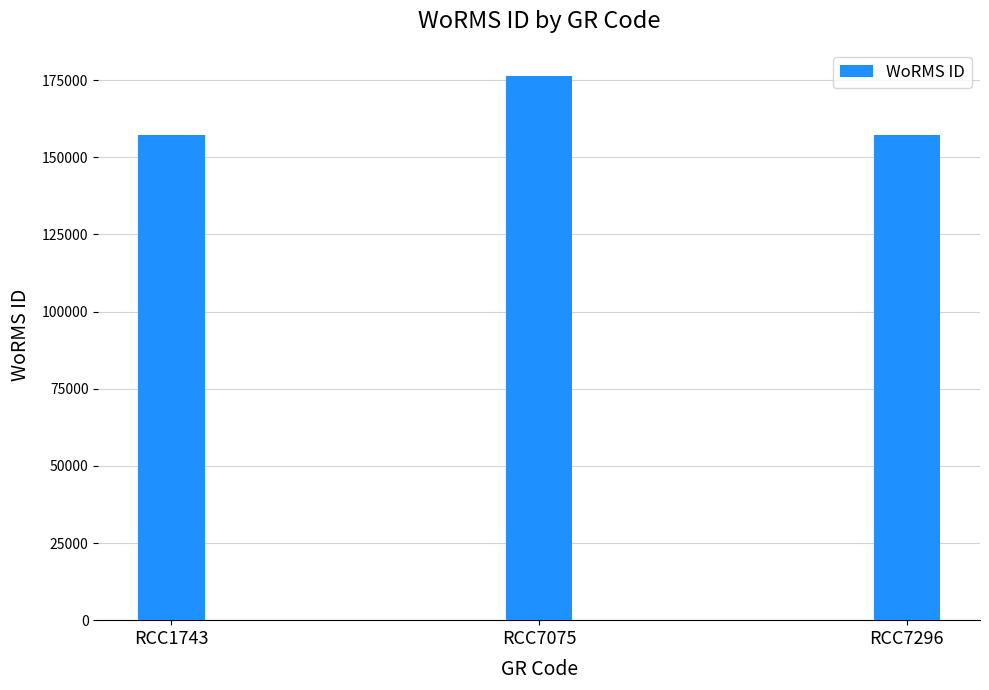

What is the maximum value shown in the chart?

176294